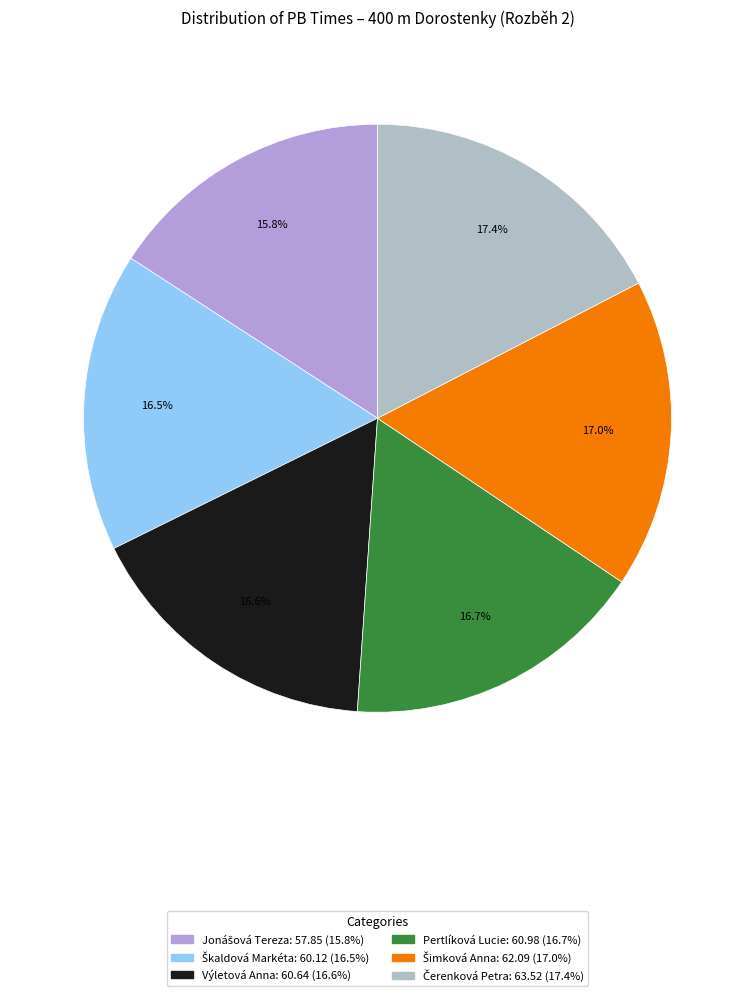

What is the ratio of the value at Škaldová Markéta to the value at Jonášová Tereza?

1.0